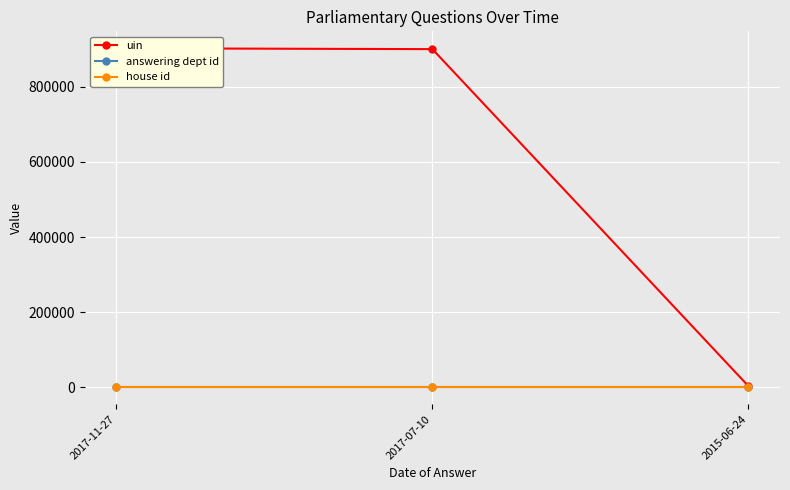

List the series in order of their peak value, lowest first.

house id, answering dept id, uin